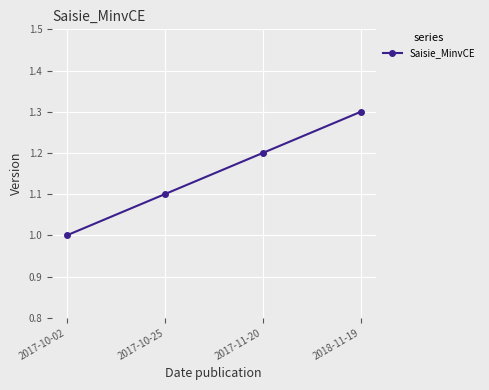

At which category does the chart reach its peak across all series?

2018-11-19